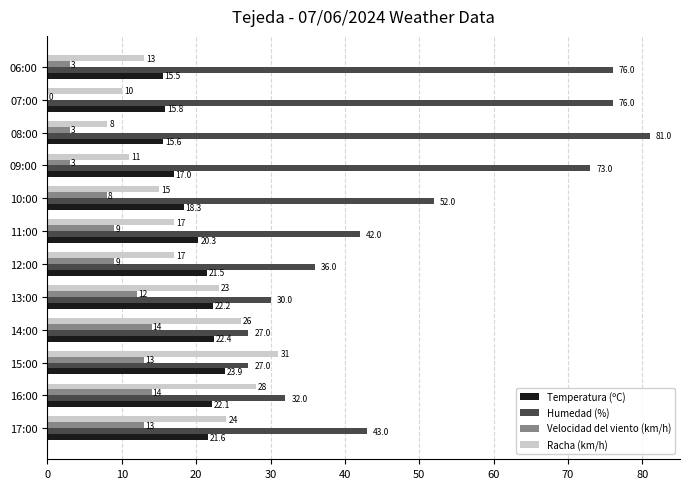

At which category is the sum across all series the highest?

08:00